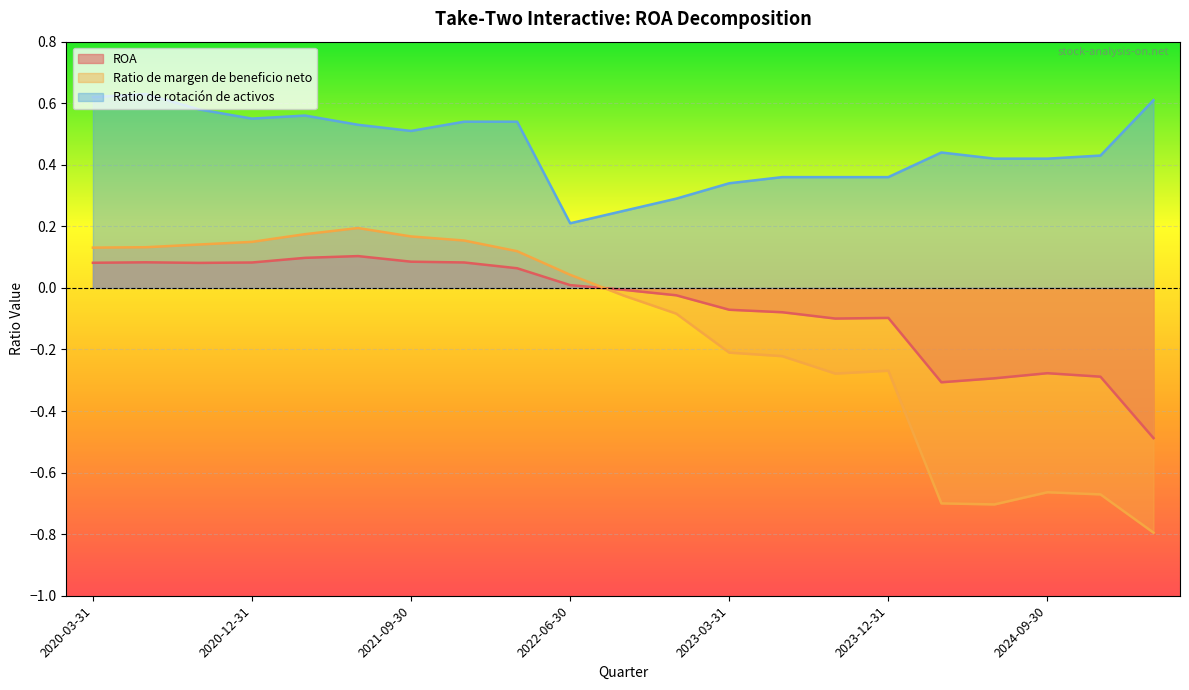

True or false: ROA has a value of 0.0 at 2020-03-31.

False